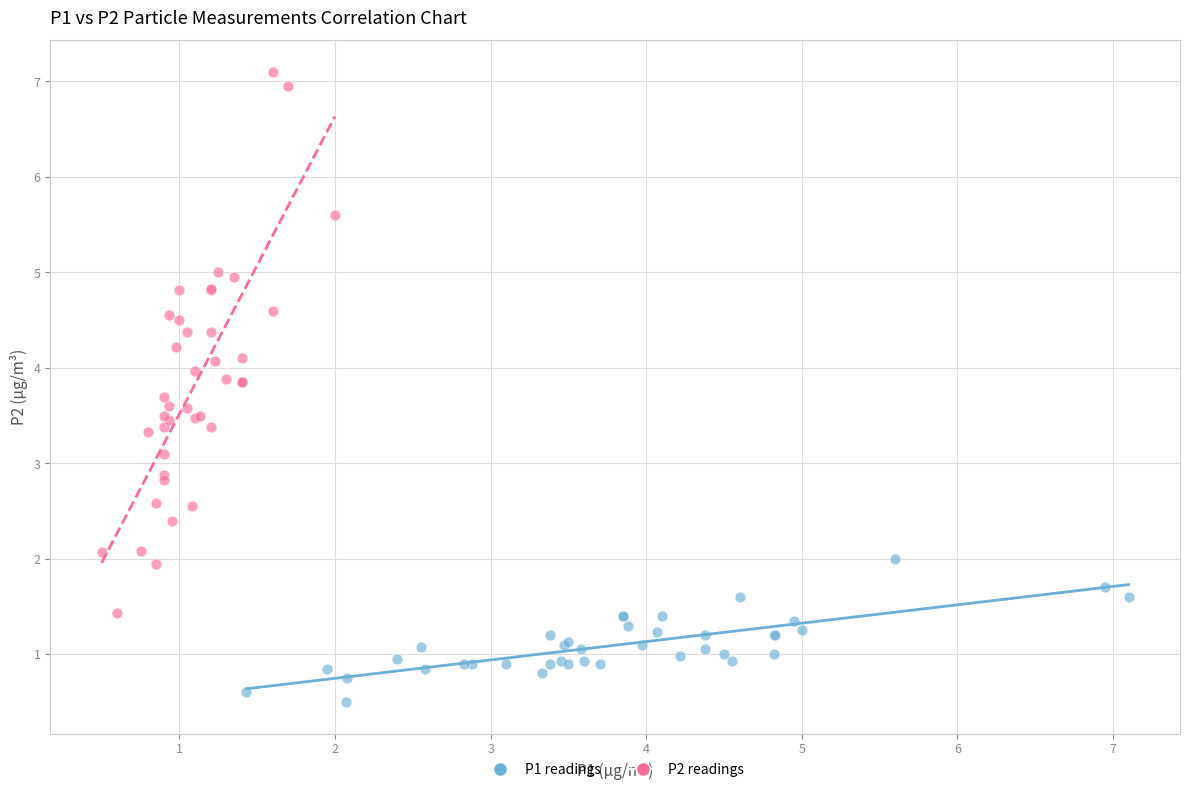

Which series has the widest spread of Y values?

P2 readings